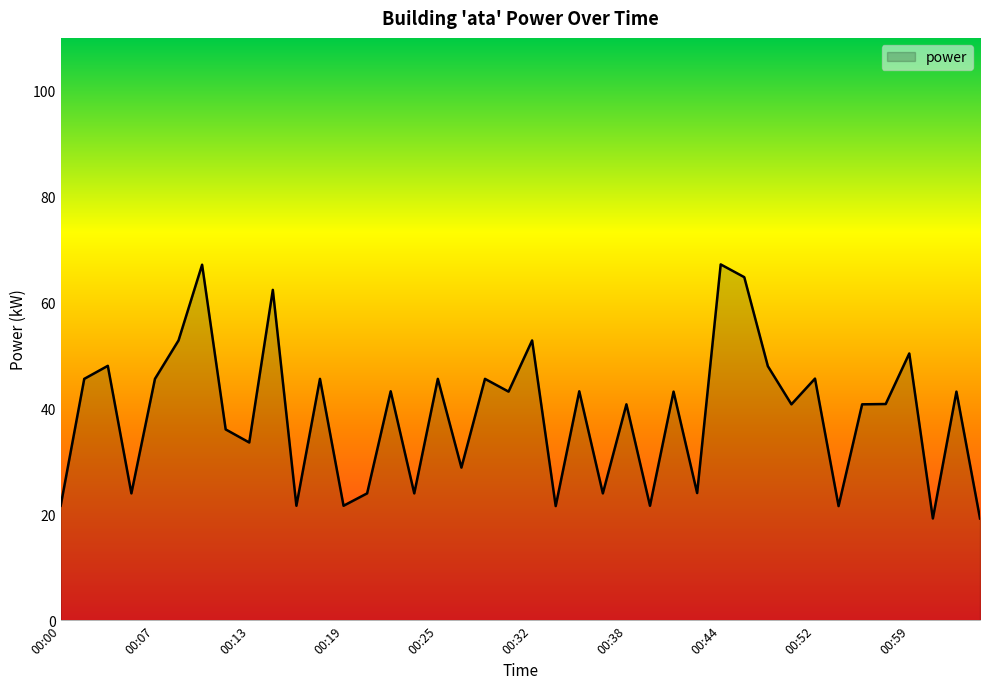

What is the smallest value displayed?

19.2